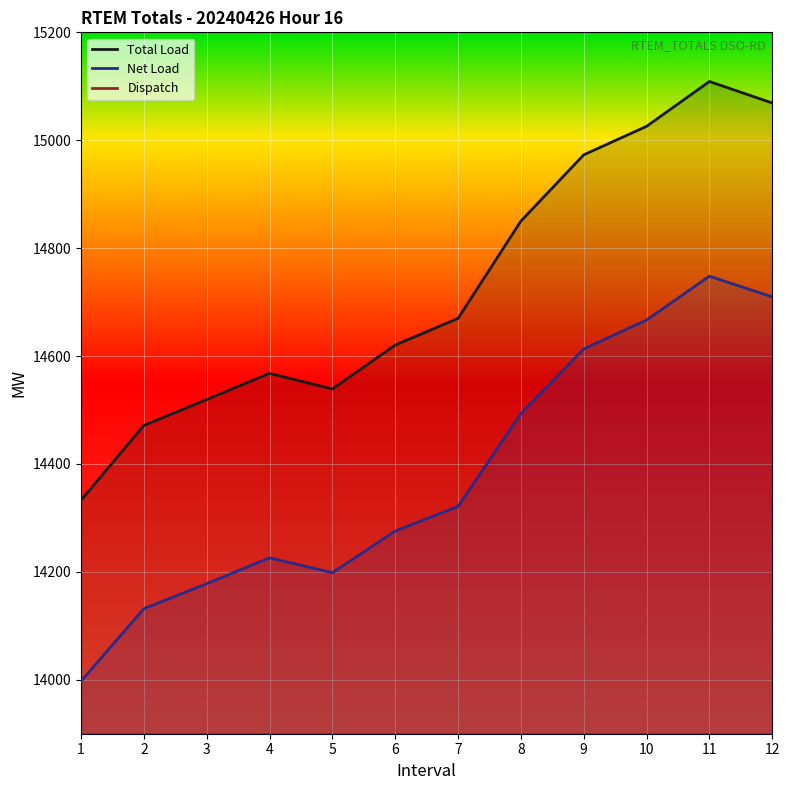

Reading left to right, list all the values displayed in this chart.

Total Load: 1=14332.8	2=14471.4	3=14519.4	4=14567.9	5=14539.0	6=14620.4	7=14669.8	8=14850.2	9=14973.0	10=15025.8	11=15108.9	12=15069.0
Net Load: 1=13997.3	2=14131.8	3=14178.1	4=14226.0	5=14198.4	6=14275.7	7=14321.2	8=14493.0	9=14613.2	10=14666.7	11=14748.0	12=14709.6
Dispatch: 1=419.3	2=419.3	3=419.3	4=419.3	5=419.3	6=419.3	7=453.1	8=465.1	9=473.9	10=419.3	11=451.4	12=466.4